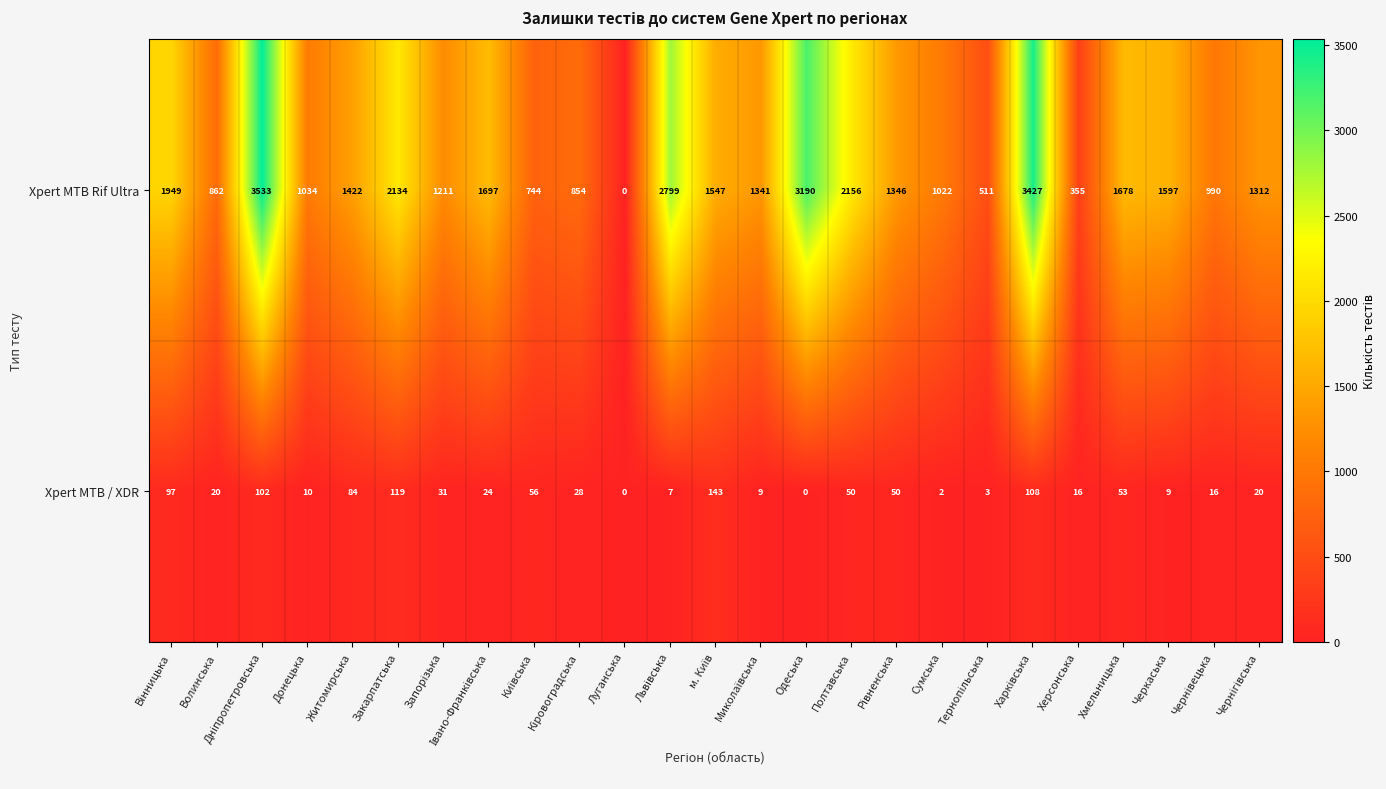

What is the difference between the highest and lowest values at Одеська?

3190